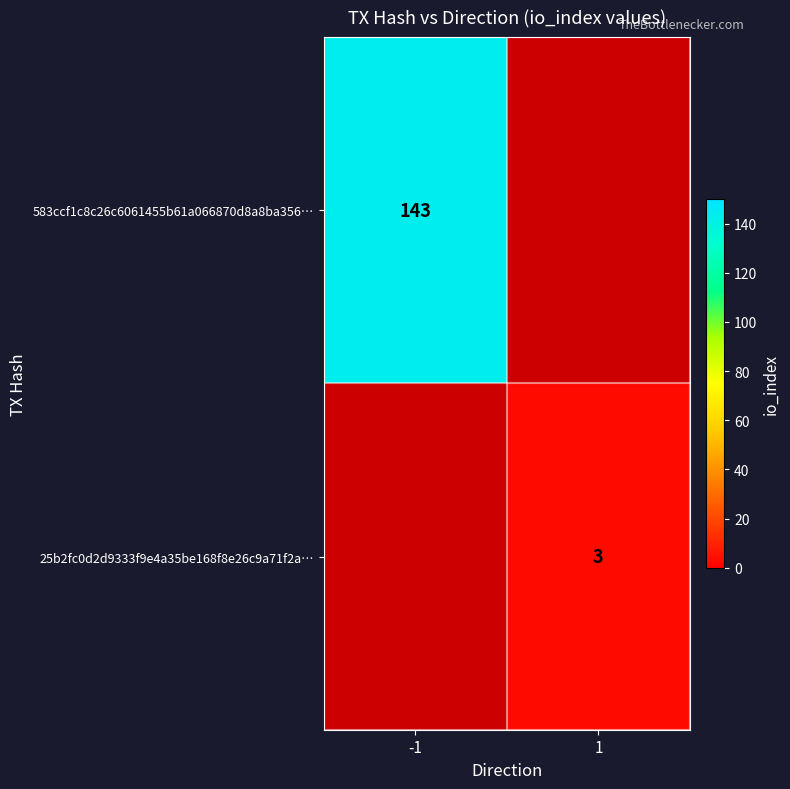

The value of 583ccf1c8c26c6061455b61a066870d8a8ba356… at -1 is 214. True or false?

False